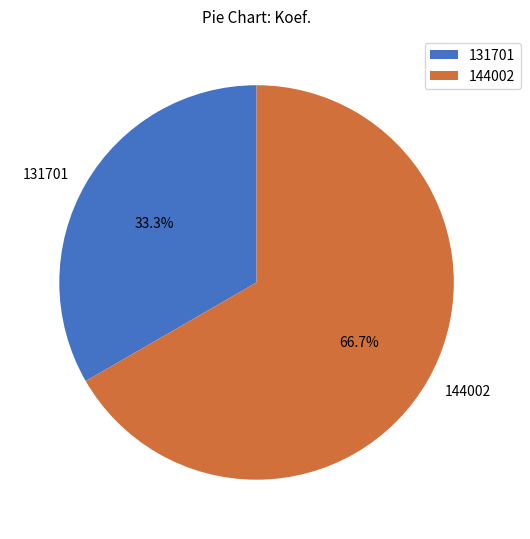

Count the number of slices in the pie.

2